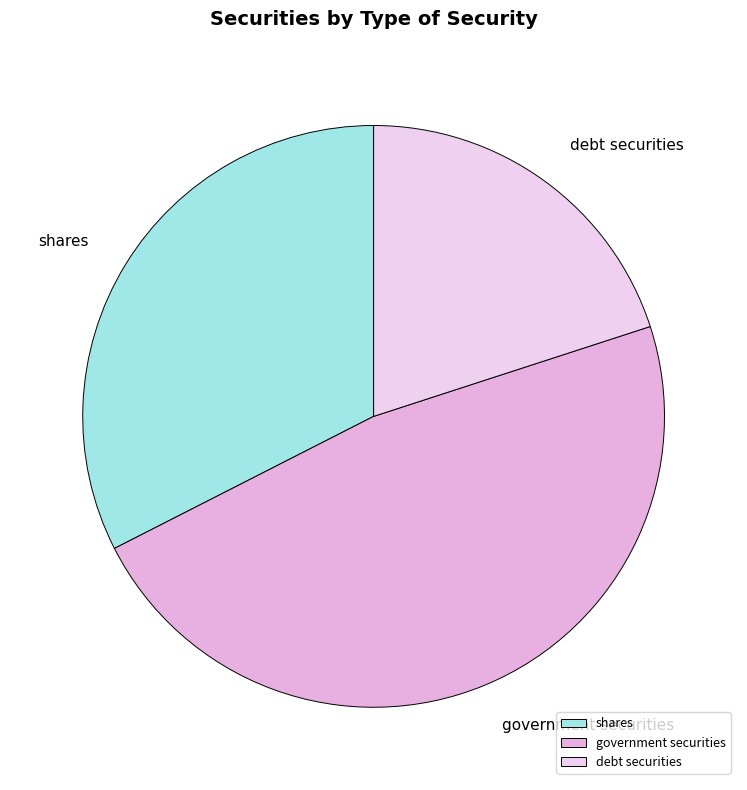

Between government securities and shares, which is larger?

government securities